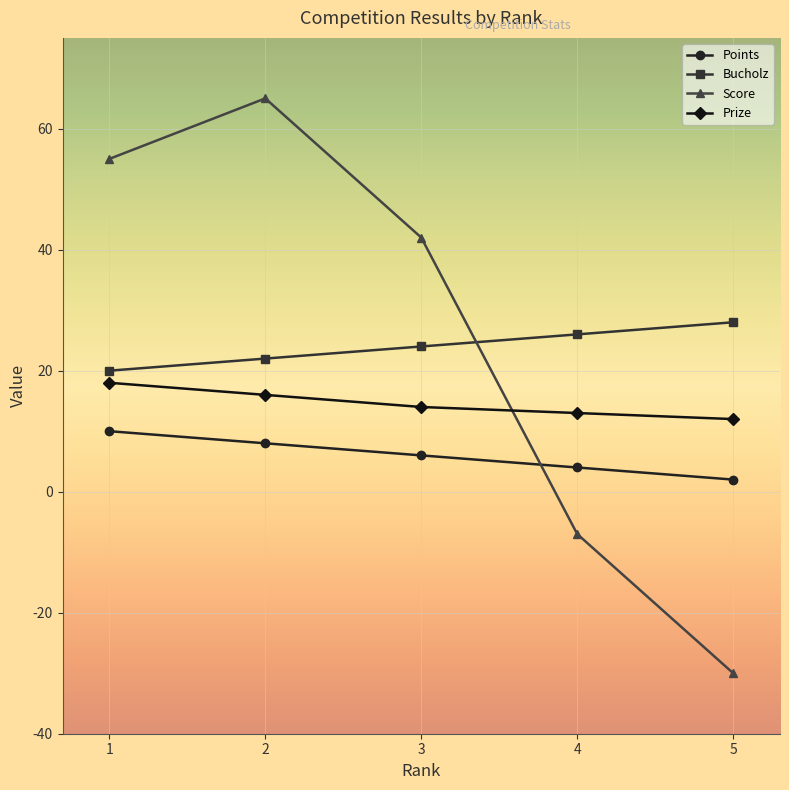

Reading right to left, extract all data points from this chart.

Points: 2	4	6	8	10
Bucholz: 28	26	24	22	20
Score: -30	-7	42	65	55
Prize: 12	13	14	16	18